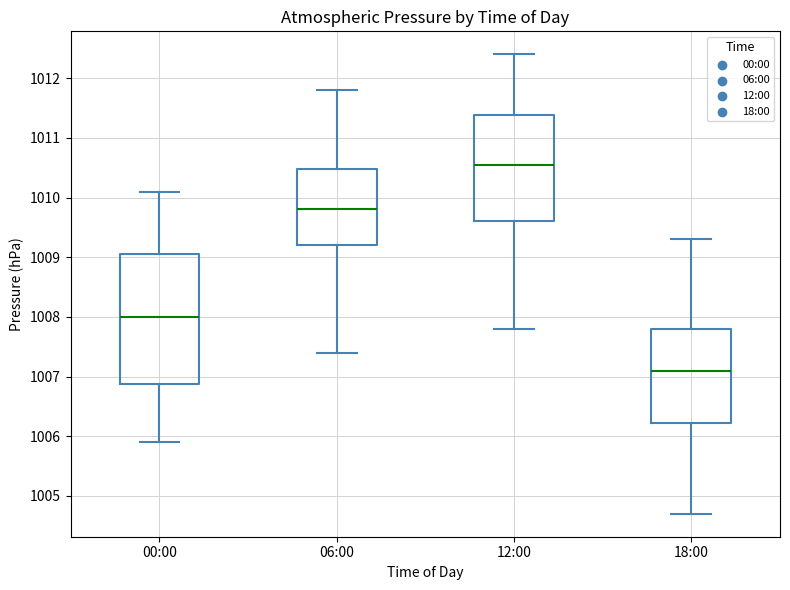

Where does the upper whisker of the box for 06:00 end on the y-axis? The values are not printed on the chart, so give them approximately, as read against the axis.

1011.8